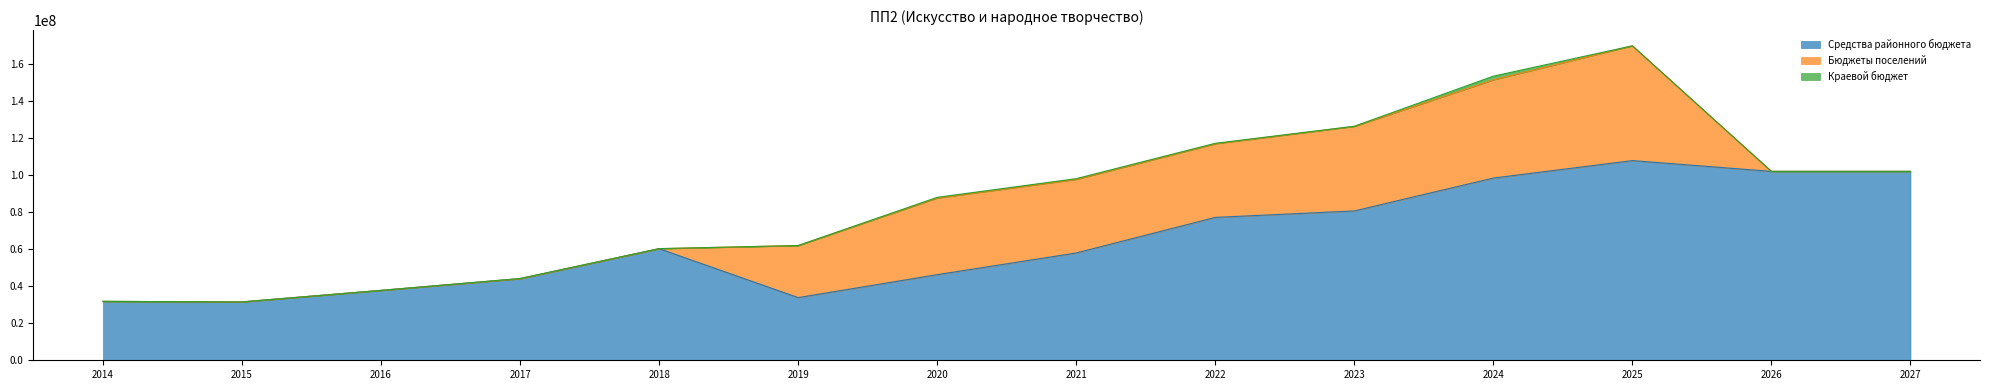

Between 2014 and 2019, which is larger?

2019